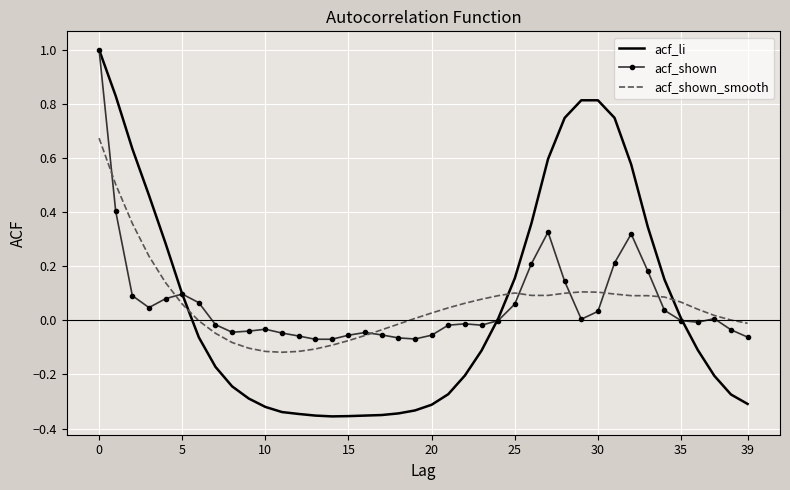

What are all the series names shown in the legend?

acf_li, acf_shown, acf_shown_smooth